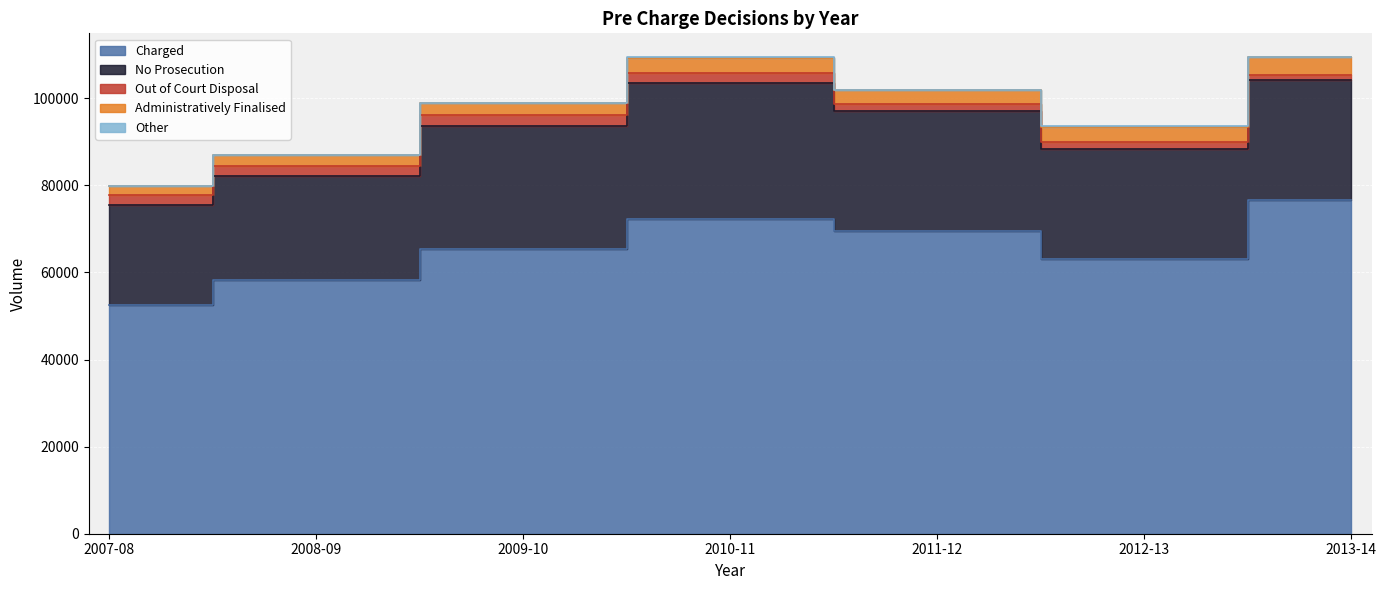

How many Charged values are between 58366 and 72314?

5